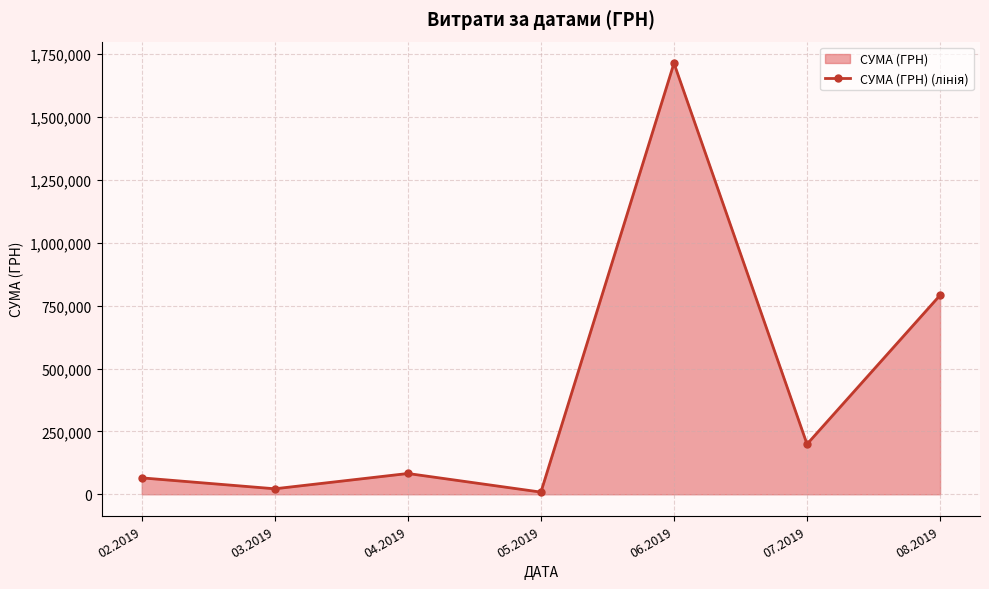

At which category does the chart reach its peak across all series?

06.2019